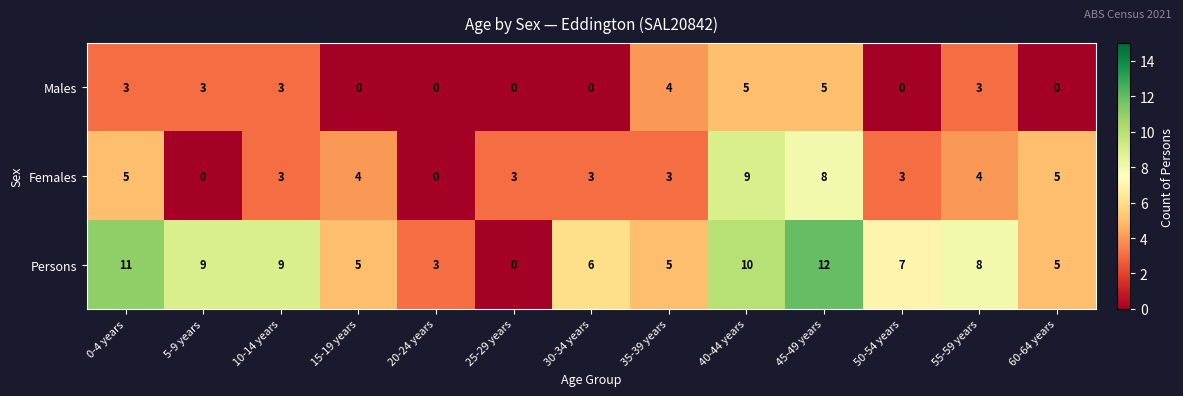

List the series in order of their overall mean, lowest first.

Males, Females, Persons